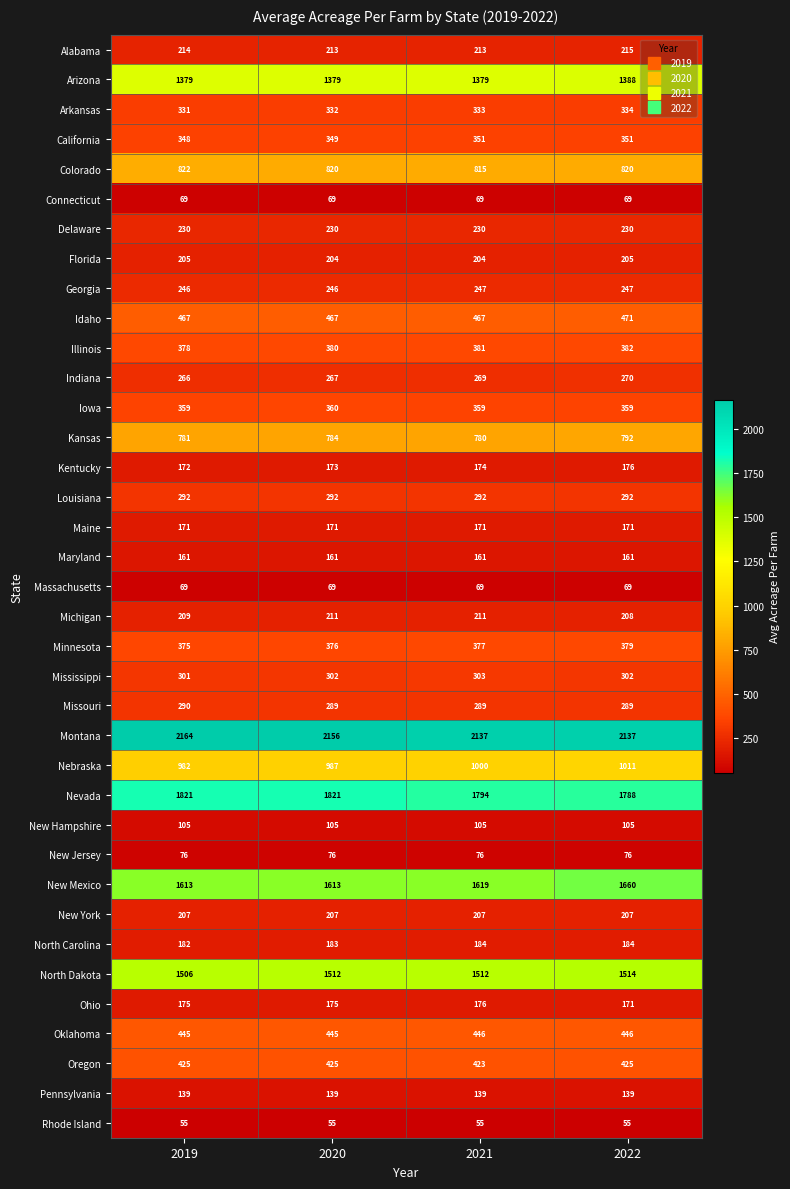

The Nevada series shows 3039 at 2022. True or false?

False